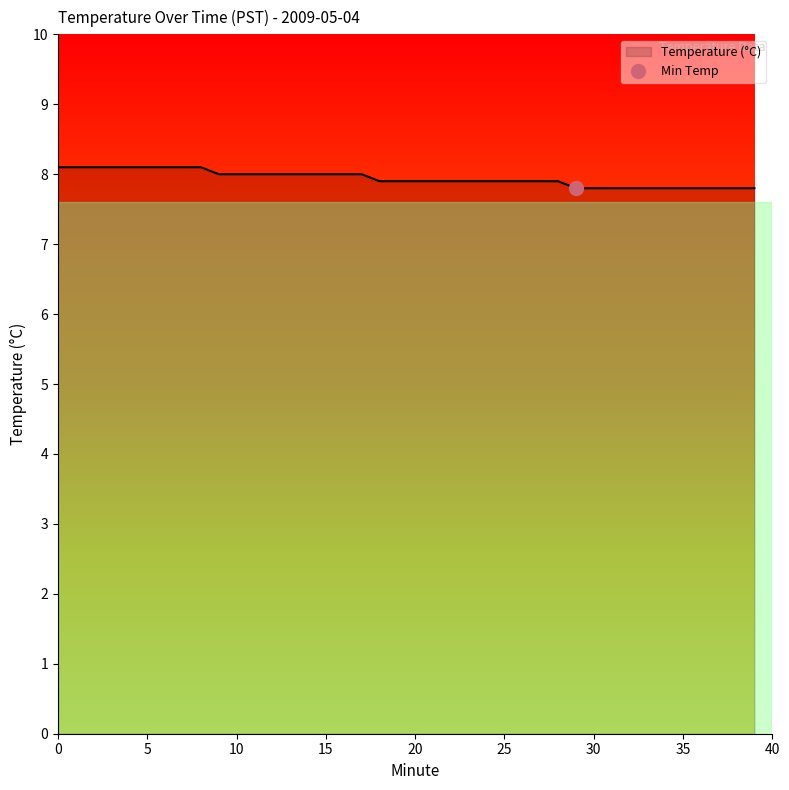

What is the value of the 35th point from the left?

7.8